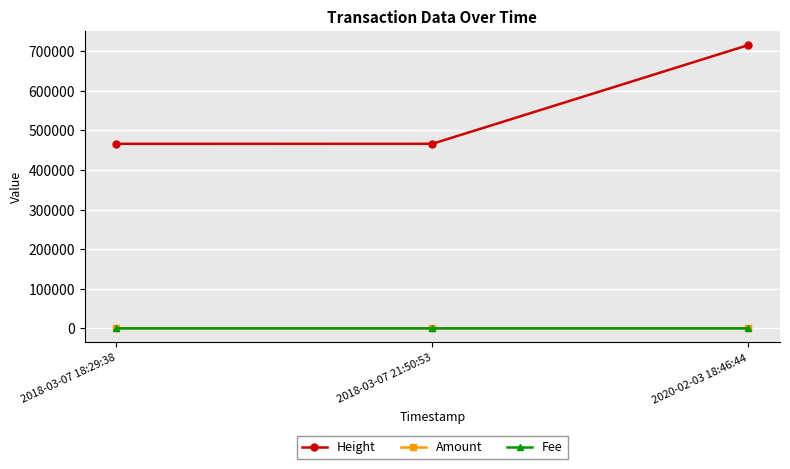

Which series has the widest spread of values?

Height